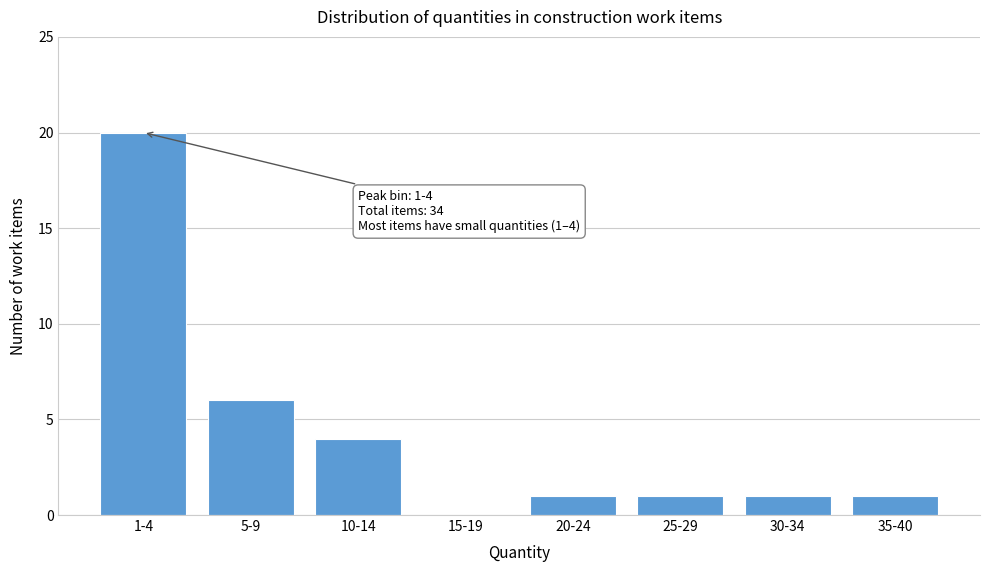

Reading left to right, list all the values displayed in this chart.

1-4=20	5-9=6	10-14=4	15-19=0	20-24=1	25-29=1	30-34=1	35-40=1